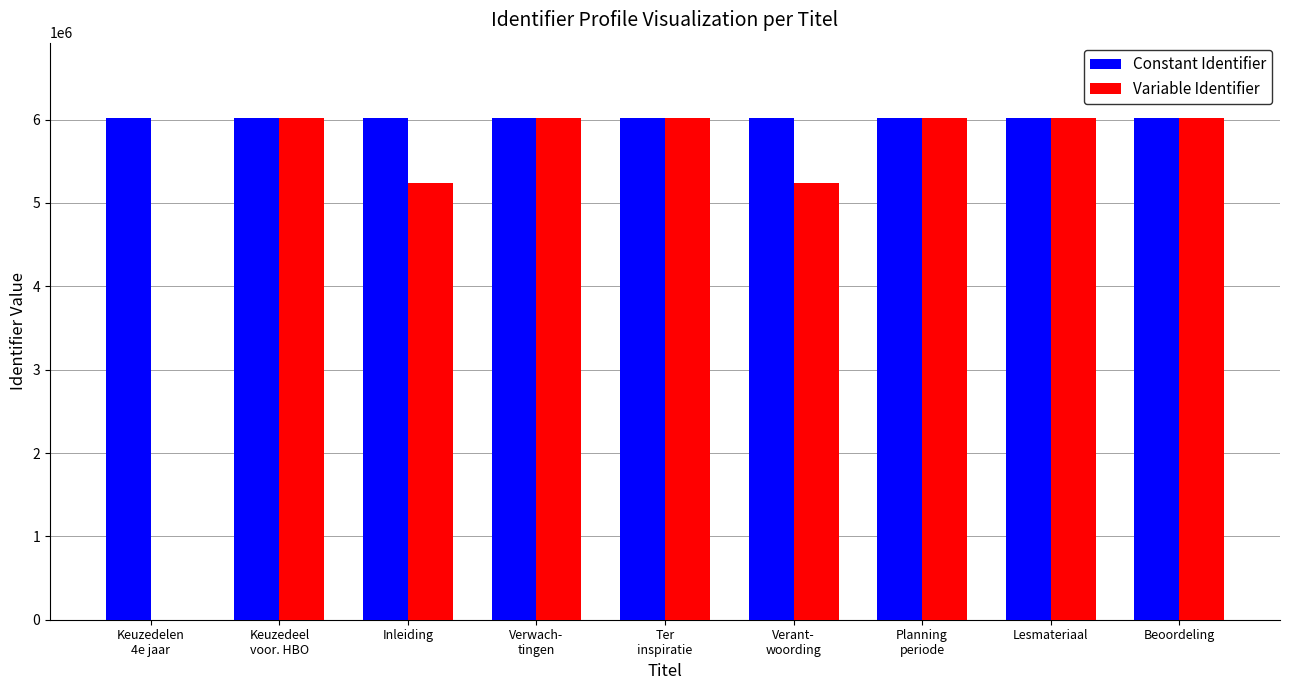

The Variable Identifier series shows 0 at Keuzedelen
4e jaar. True or false?

True